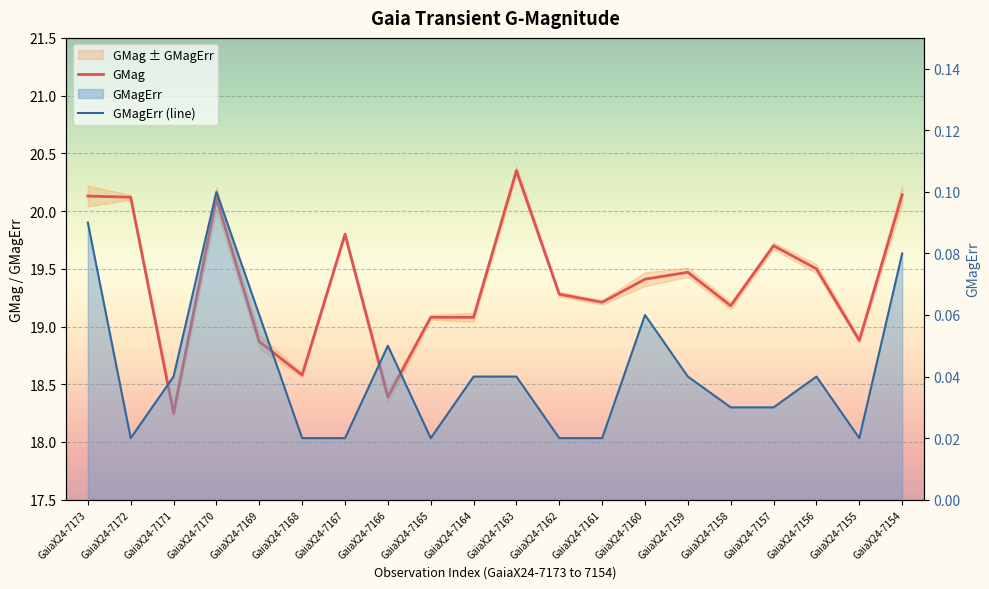

Rank the series by their maximum value, from highest to lowest.

GMag, GMagErr (line)